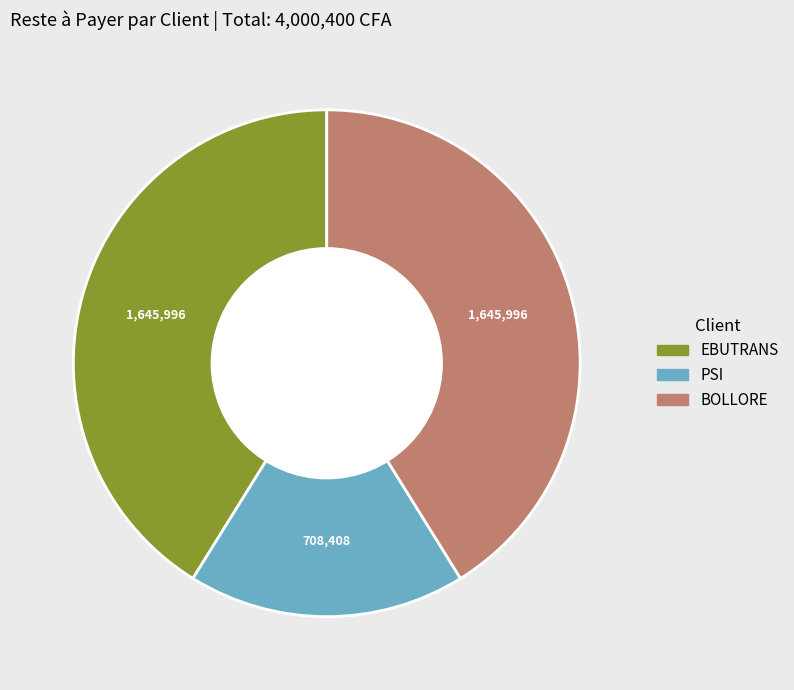

Is there any slice that represents more than half of the pie?

No